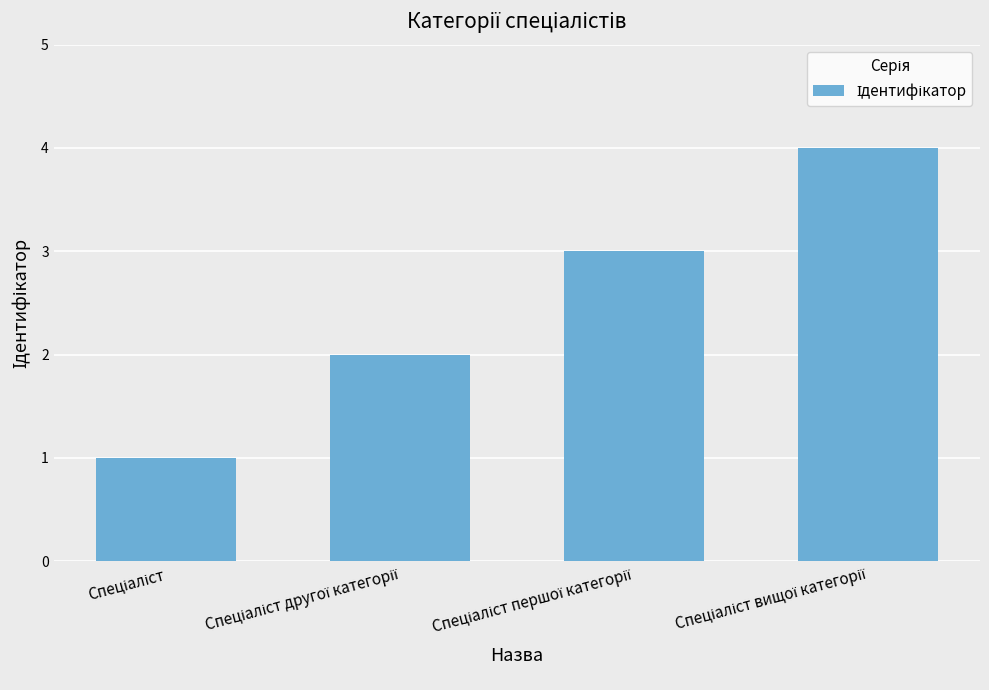

What is the greatest value displayed?

4